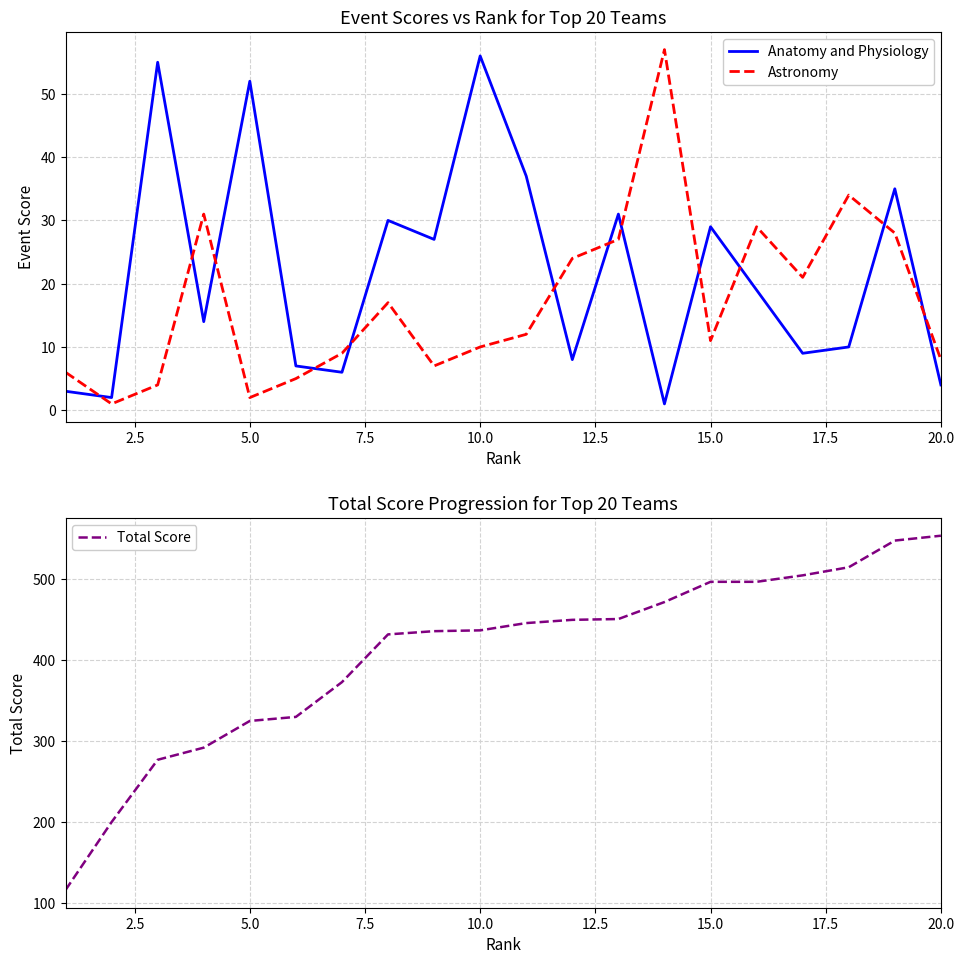

What is the maximum value shown in the chart?

554